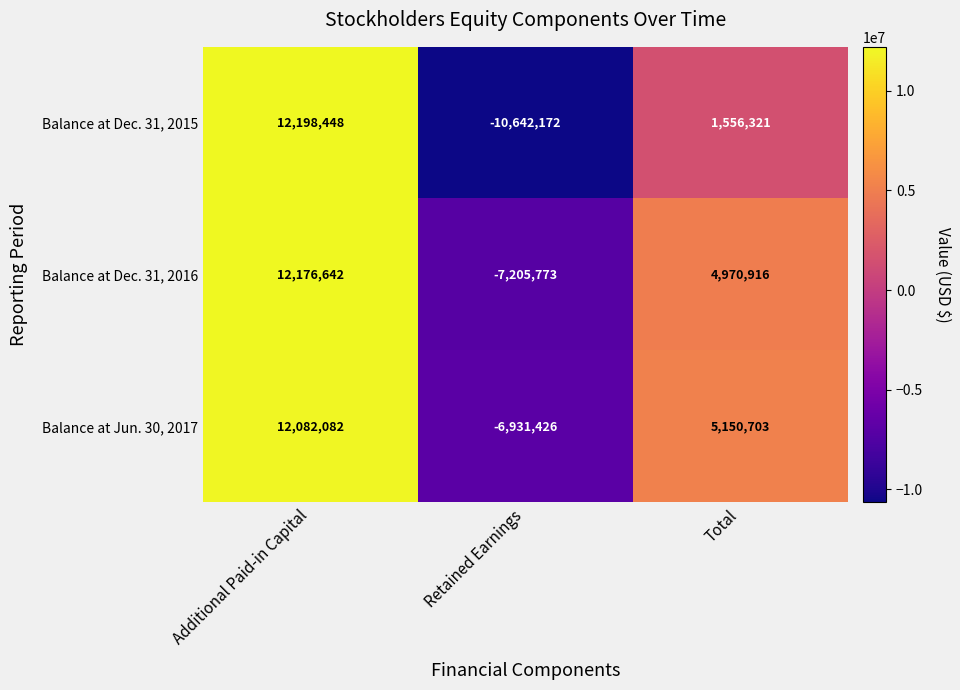

Where is Balance at Jun. 30, 2017 nearest to the value 2575328?

Total